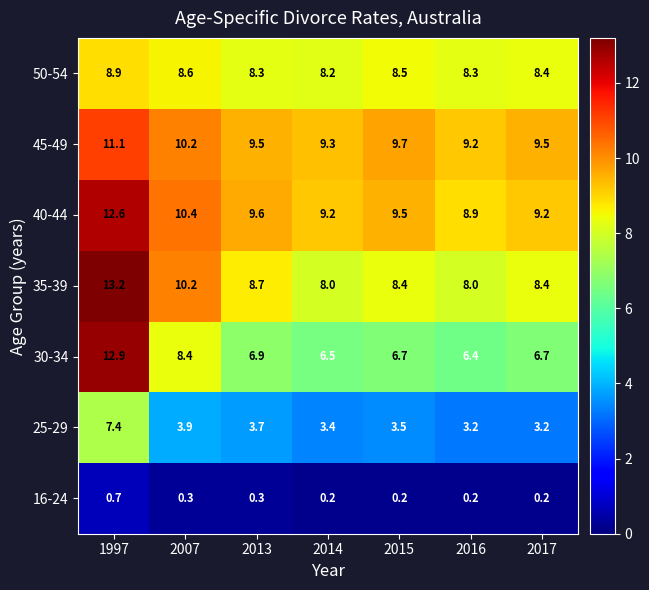

Which category has the highest value in the 45-49 series?

1997